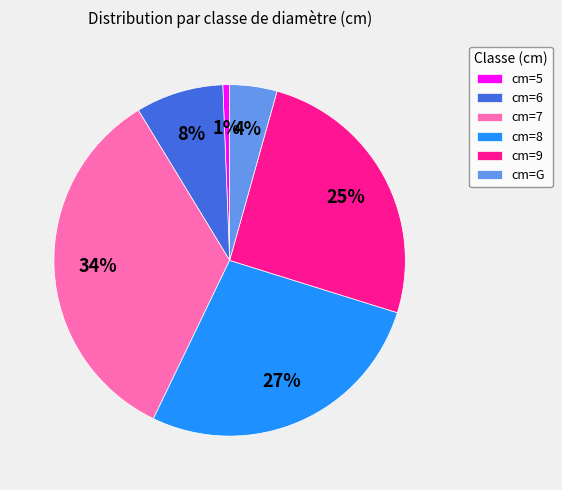

How many segments does this pie chart have?

6